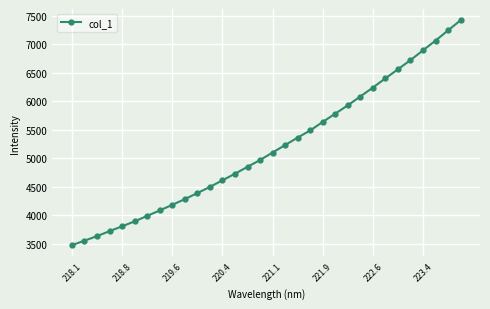

What is the difference between the maximum and minimum values?

3949.2